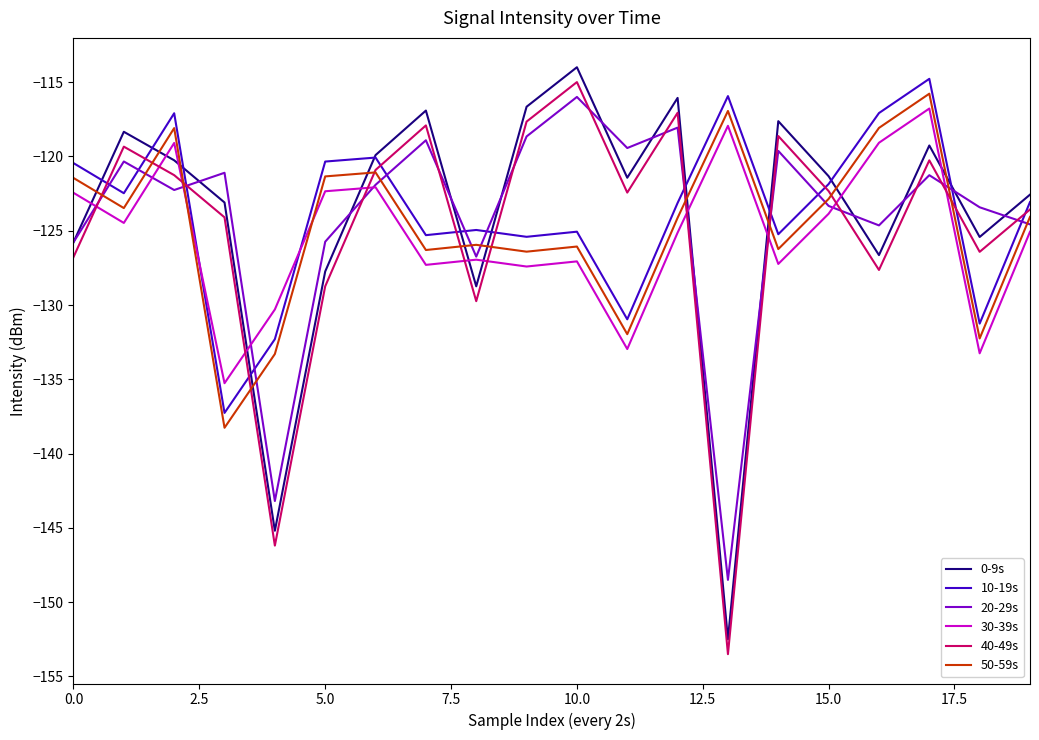

What is the minimum value shown in the chart?

-153.5